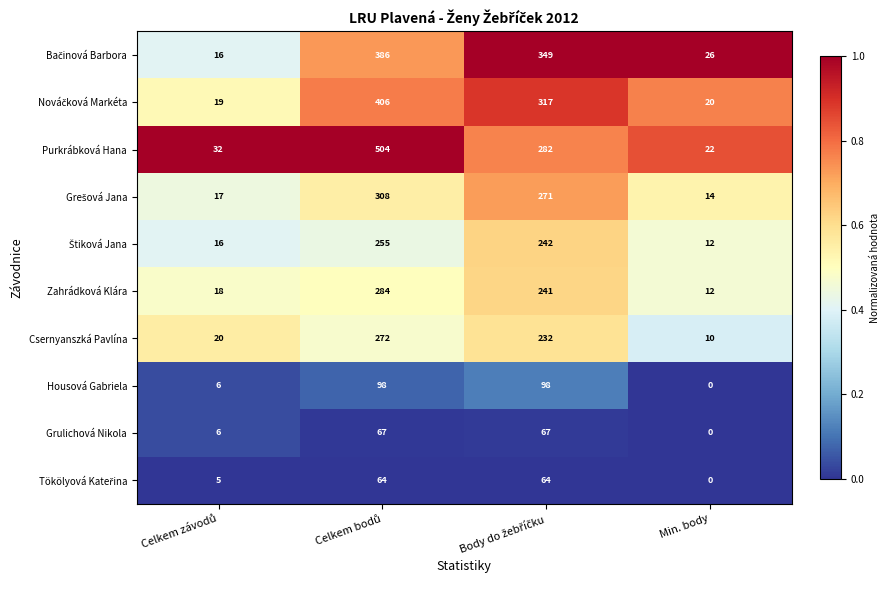

Which category has the lowest value across all series?

Min. body